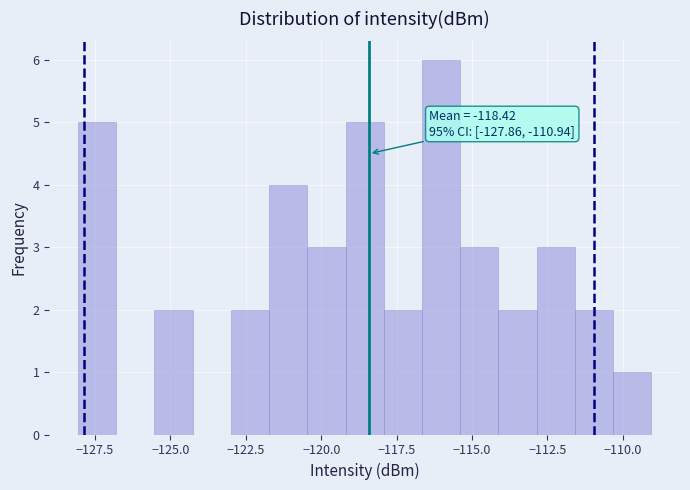

Read against the x-axis, roughly where is the centre of the tallest bar?

-116.0